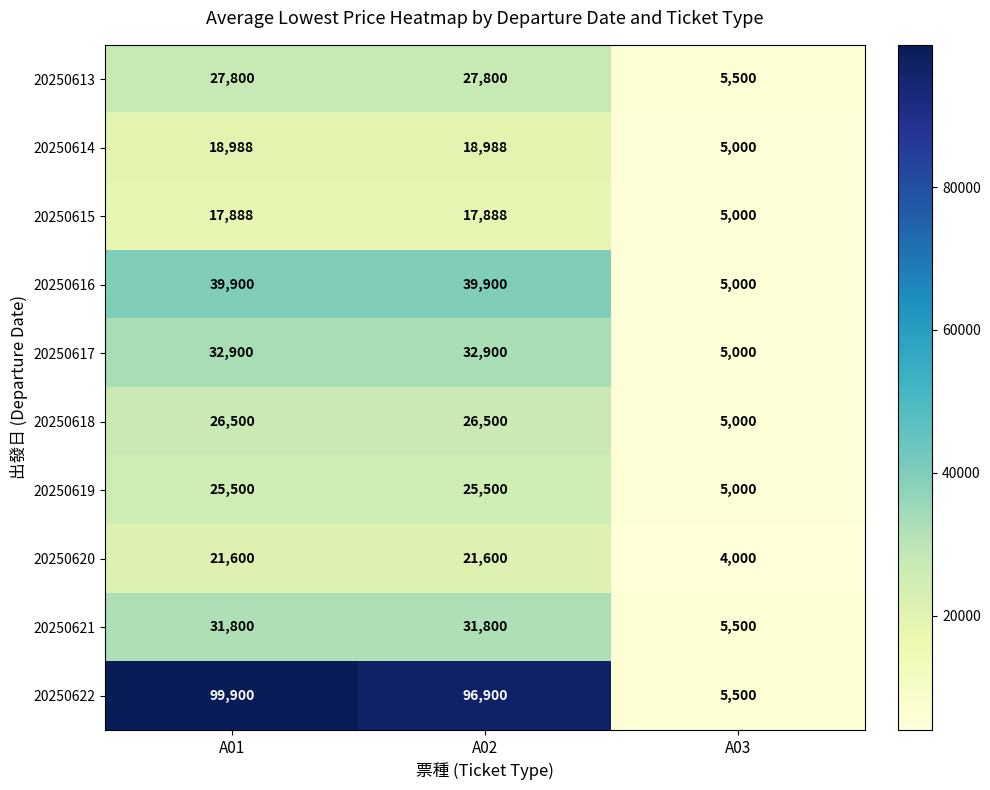

Reading left to right, list all the values displayed in this chart.

20250613: A01=27800	A02=27800	A03=5500
20250614: A01=18988	A02=18988	A03=5000
20250615: A01=17888	A02=17888	A03=5000
20250616: A01=39900	A02=39900	A03=5000
20250617: A01=32900	A02=32900	A03=5000
20250618: A01=26500	A02=26500	A03=5000
20250619: A01=25500	A02=25500	A03=5000
20250620: A01=21600	A02=21600	A03=4000
20250621: A01=31800	A02=31800	A03=5500
20250622: A01=99900	A02=96900	A03=5500